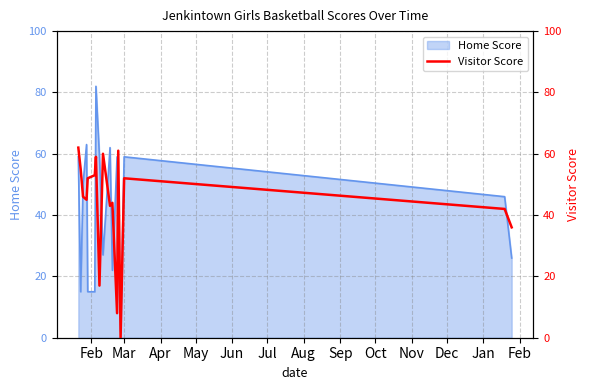

What is the maximum value for Home Score?

82